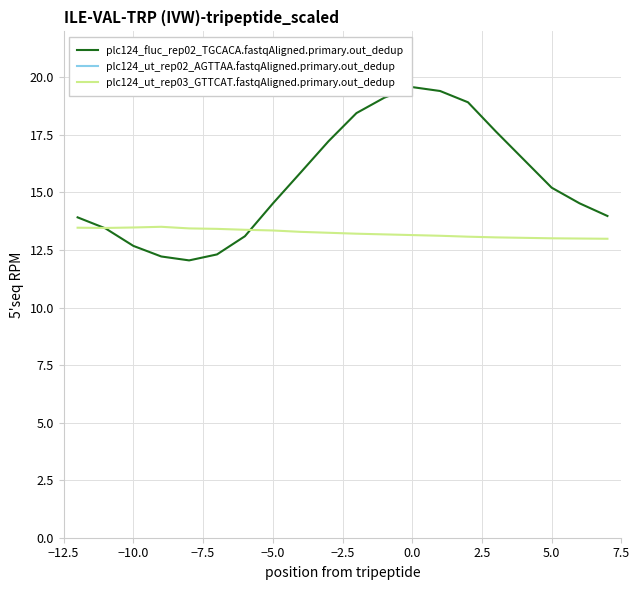

True or false: plc124_ut_rep02_AGTTAA.fastqAligned.primary.out_dedup has more than 1 interior local peaks.

False